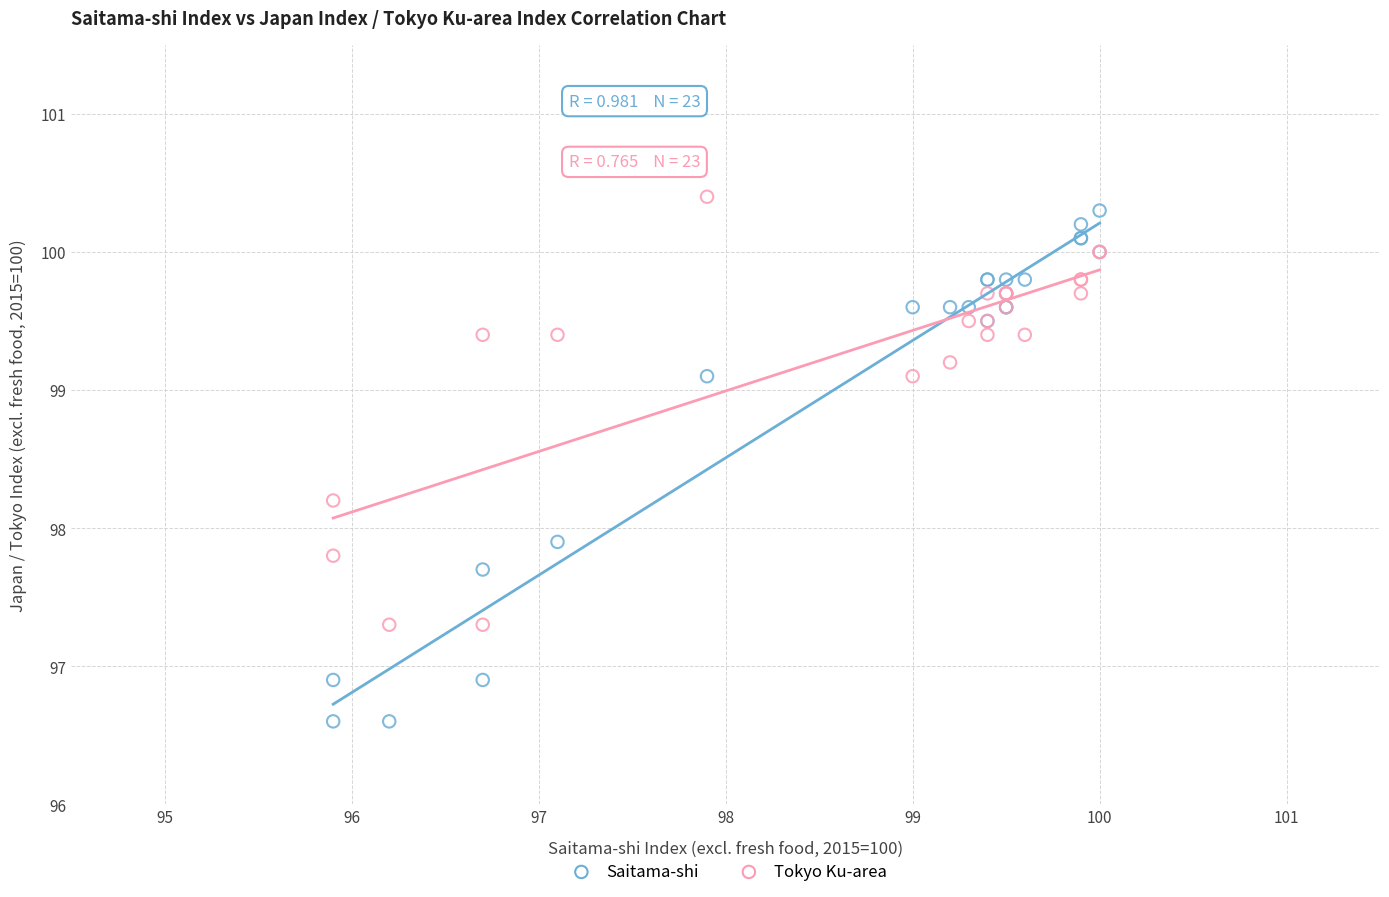

What are all the series names shown in the legend?

Saitama-shi, Tokyo Ku-area